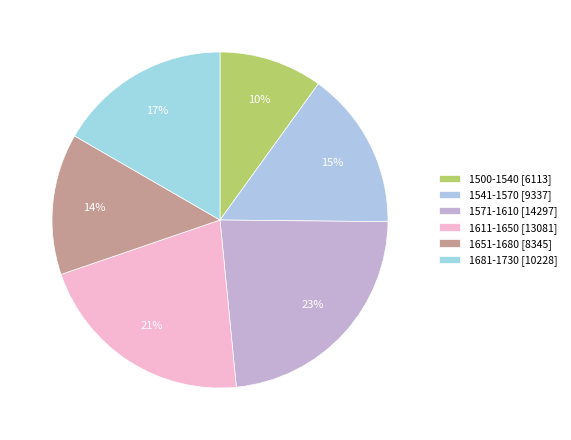

How many segments does this pie chart have?

6